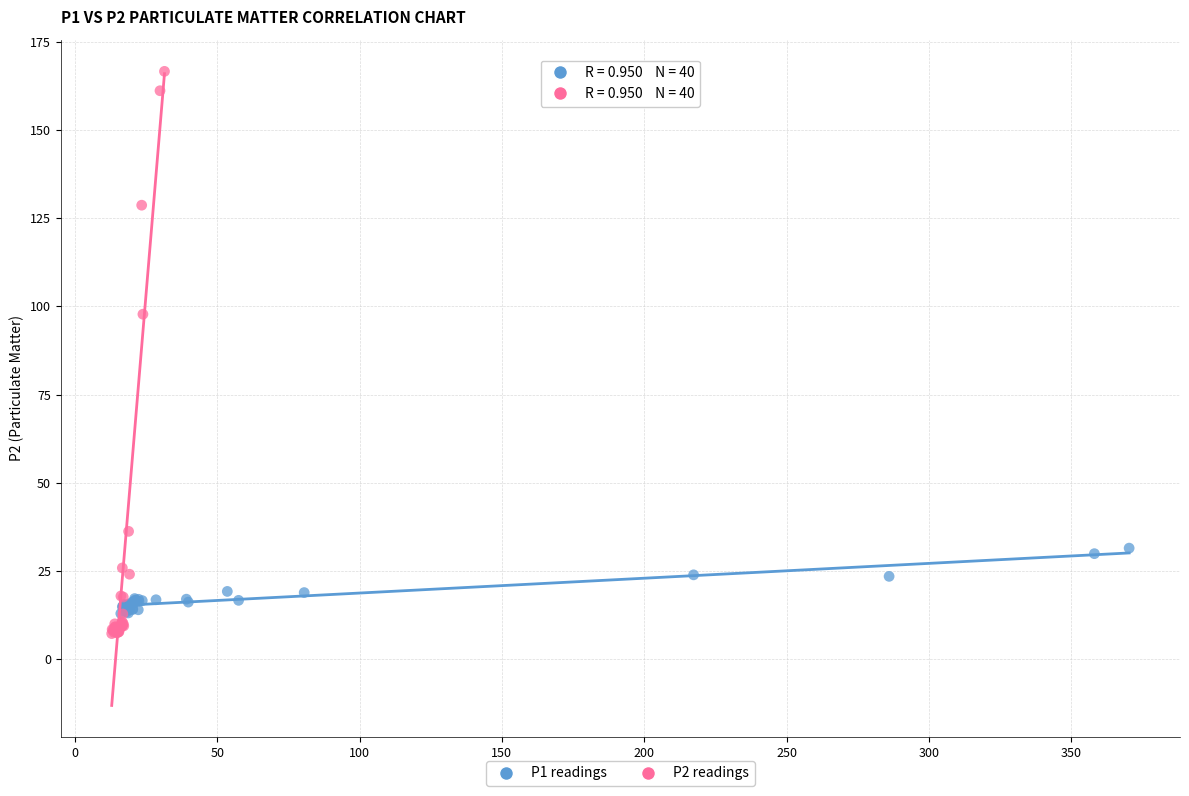

Which series reaches the minimum Y coordinate?

P2 readings